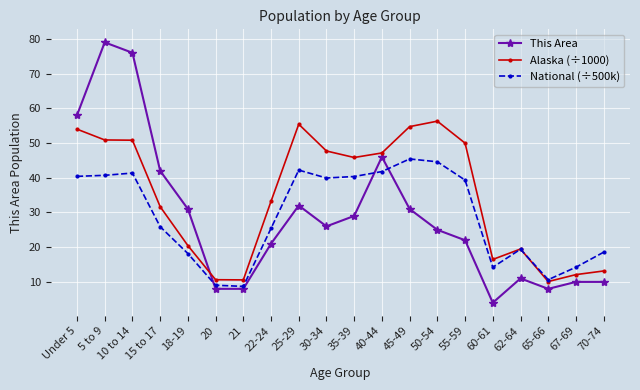

What is the sum of the National (÷500k) values at 45-49 and 67-69?

59.6